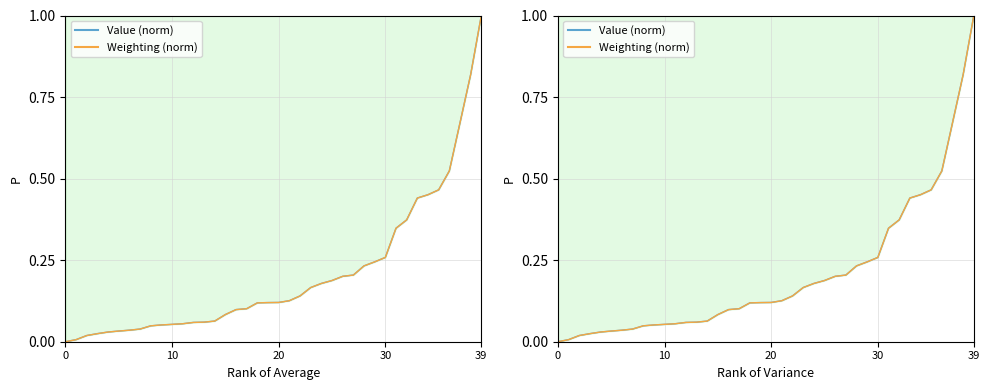

The value of Value (norm) at 9 is 0.0. True or false?

False